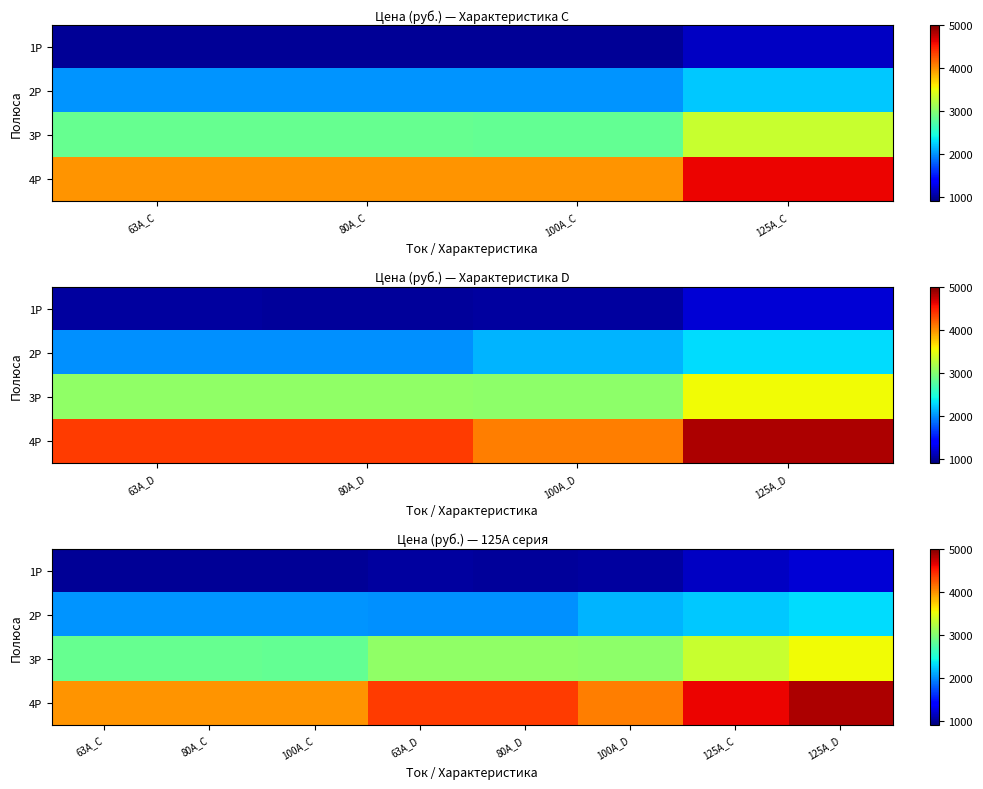

What is the total value across all series at 100A_C?

9812